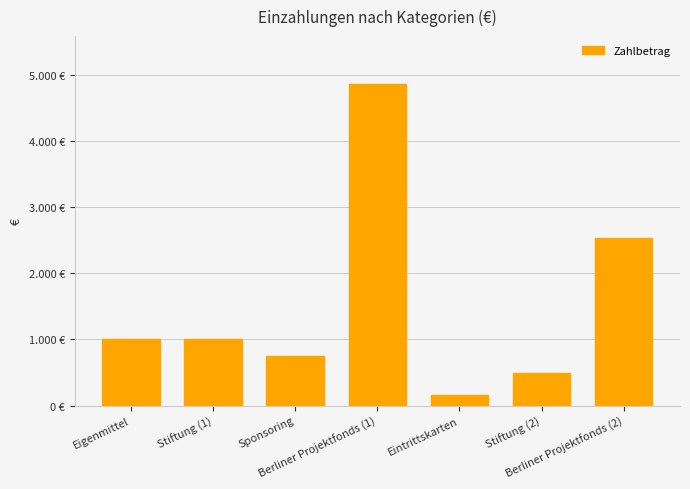

Does the chart contain any negative values?

No